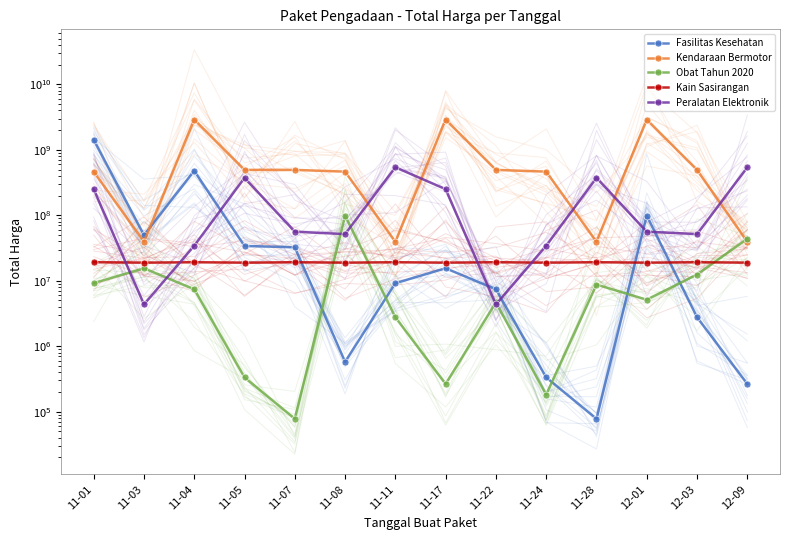

True or false: Fasilitas Kesehatan has a value of 4536810 at 12-03.

False